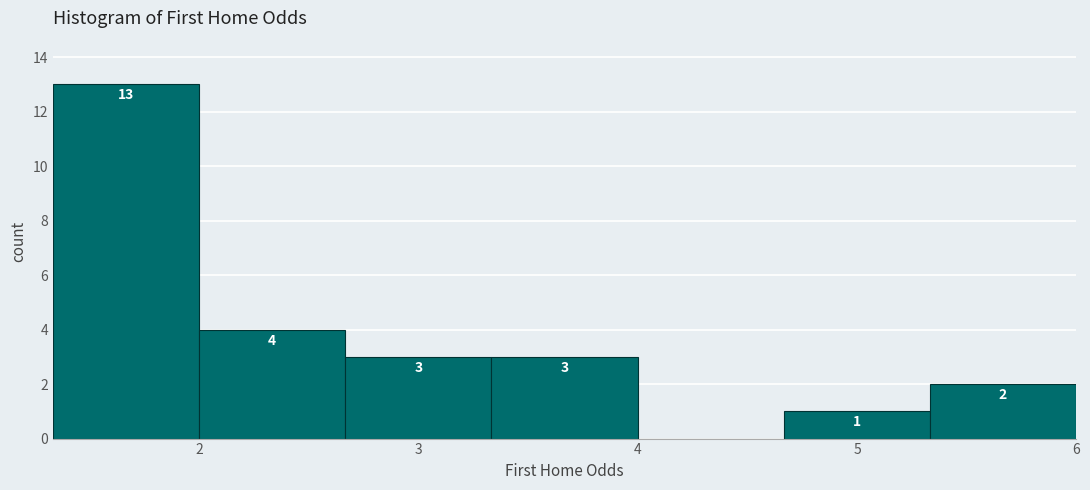

Which range on the x-axis has the tallest bar?

1.3 to 2.0